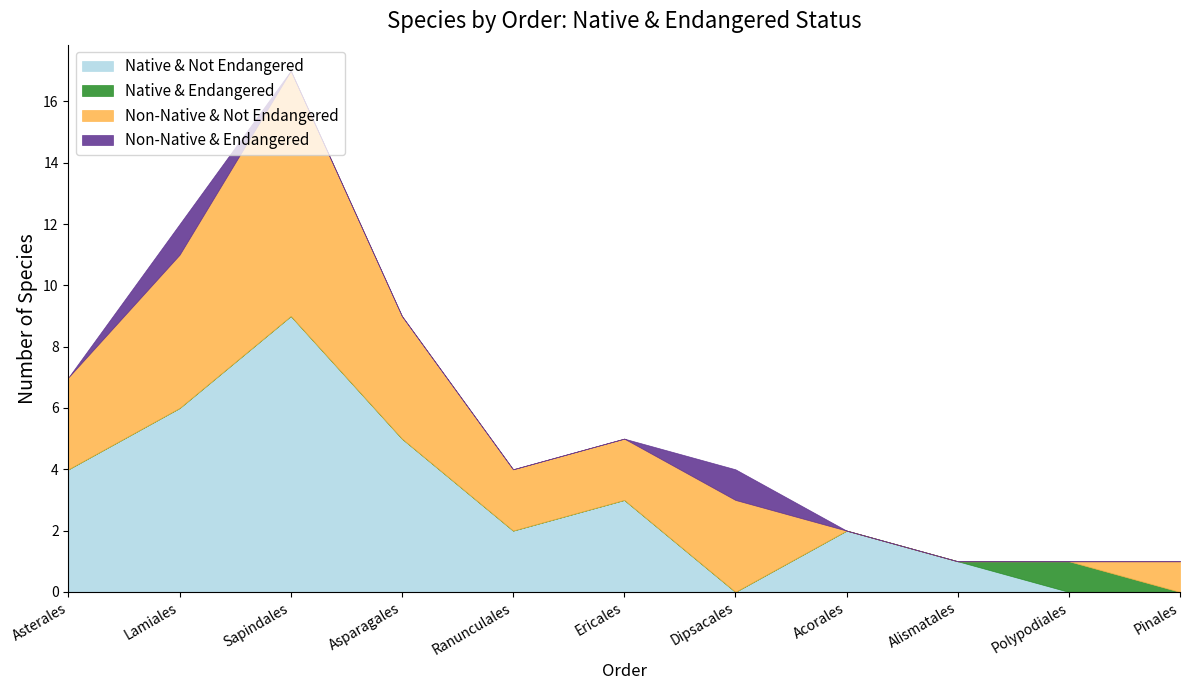

What is the average value of the Non-Native & Not Endangered series?

3